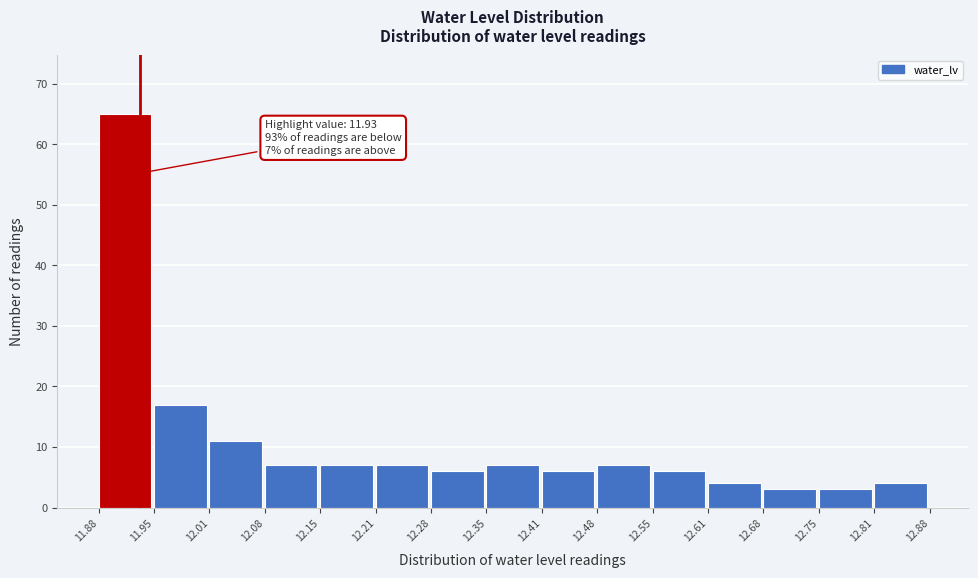

Over which range of the x-axis is the bar tallest?

11.88 to 11.95